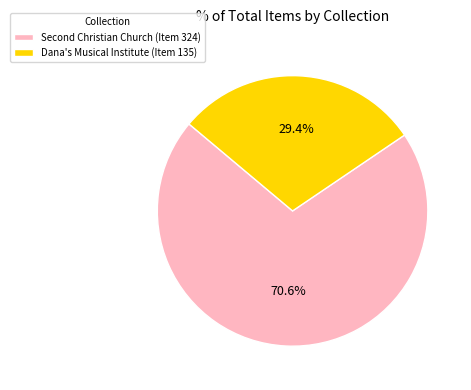

How many segments does this pie chart have?

2